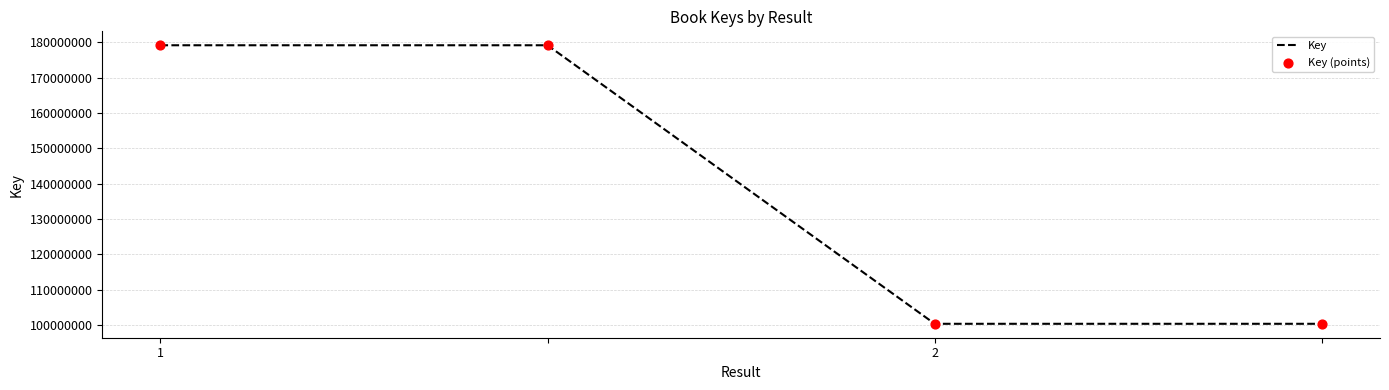

What is the difference between the maximum and second lowest values?

78855189